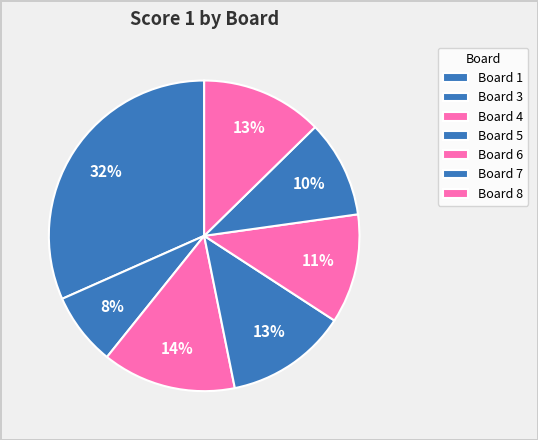

How many segments does this pie chart have?

7